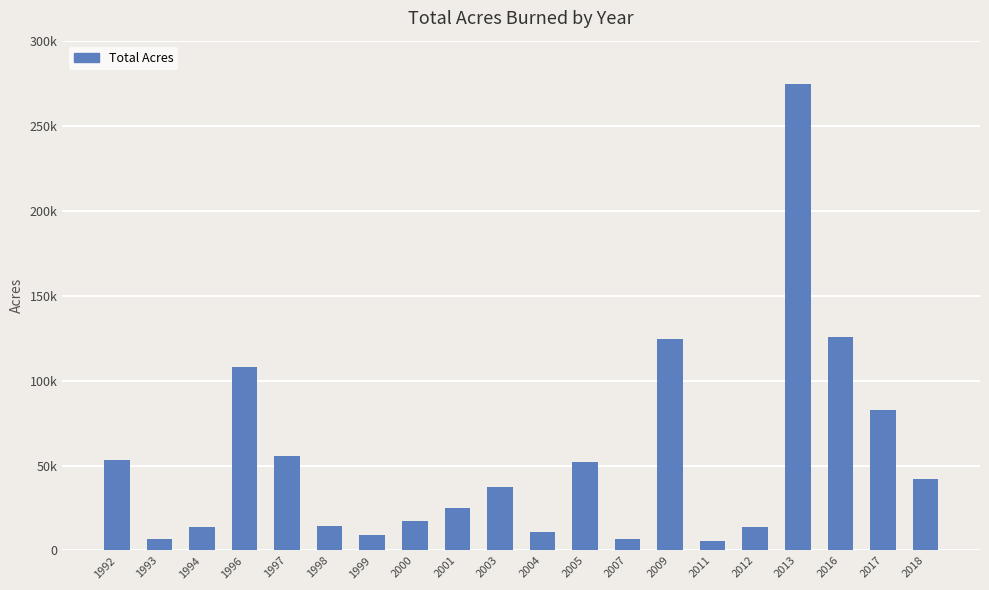

What is the sum of all values?

1078585